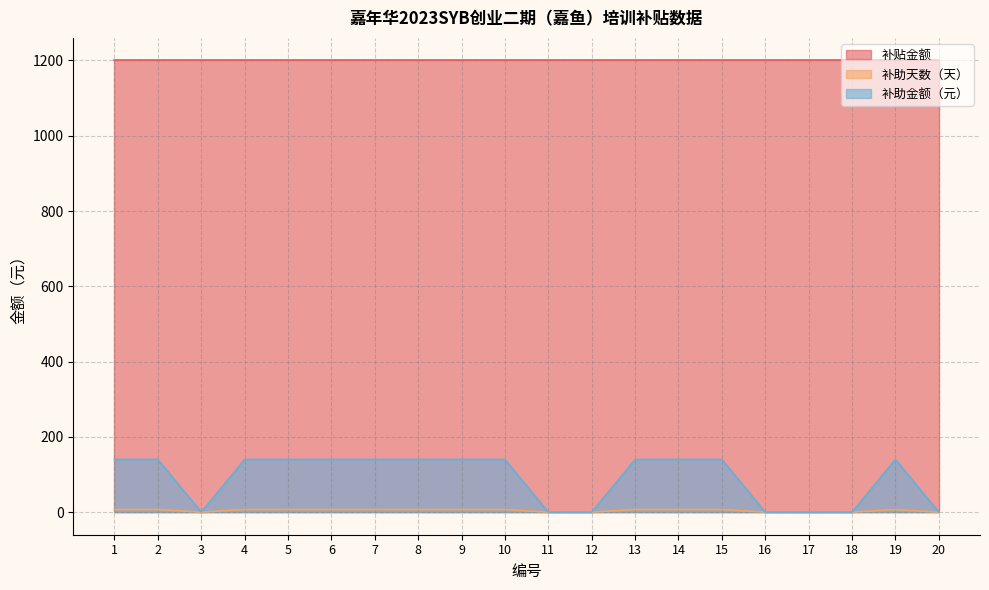

Where is the first local minimum for 补助金额（元）?

3